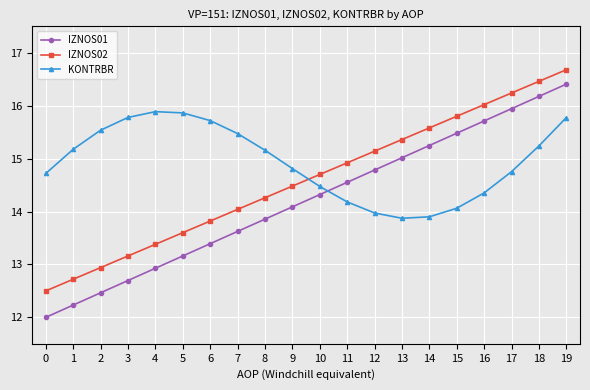

Reading right to left, extract all data points from this chart.

IZNOS01: 16.4	16.2	15.9	15.7	15.5	15.2	15.0	14.8	14.6	14.3	14.1	13.9	13.6	13.4	13.2	12.9	12.7	12.5	12.2	12.0
IZNOS02: 16.7	16.5	16.2	16.0	15.8	15.6	15.4	15.1	14.9	14.7	14.5	14.3	14.0	13.8	13.6	13.4	13.2	12.9	12.7	12.5
KONTRBR: 15.8	15.2	14.8	14.4	14.1	13.9	13.9	14.0	14.2	14.5	14.8	15.2	15.5	15.7	15.9	15.9	15.8	15.5	15.2	14.7